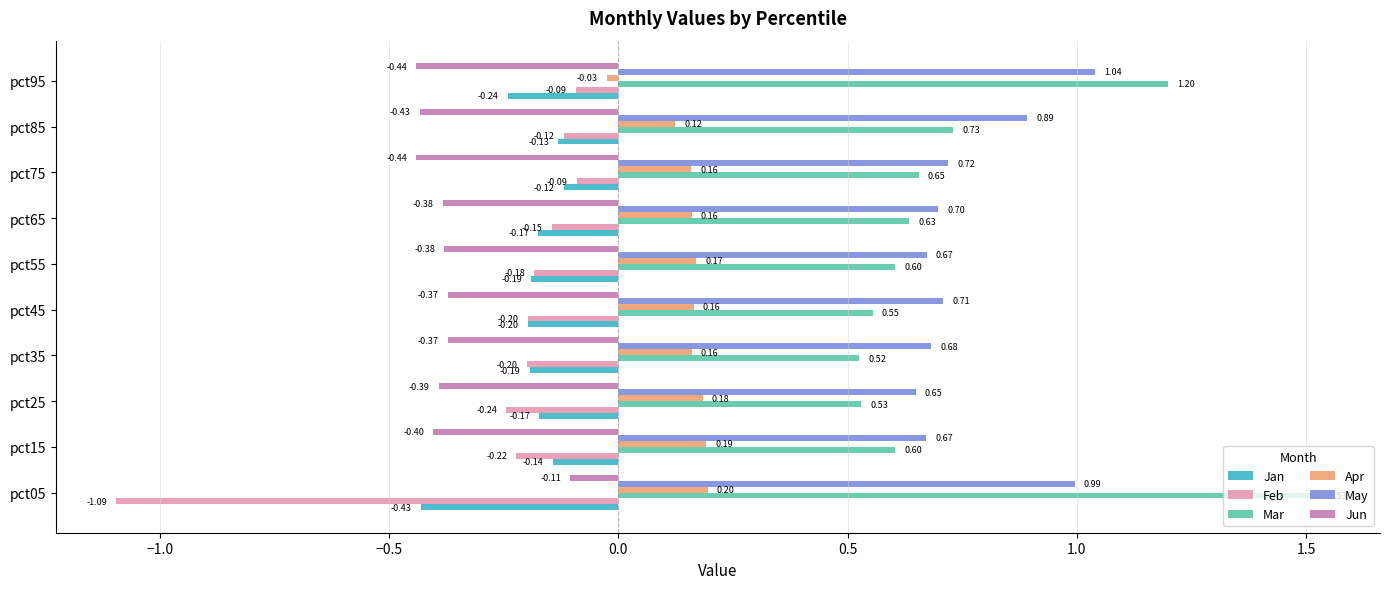

What is the sum of the Jun values at pct75 and pct25?

-0.8